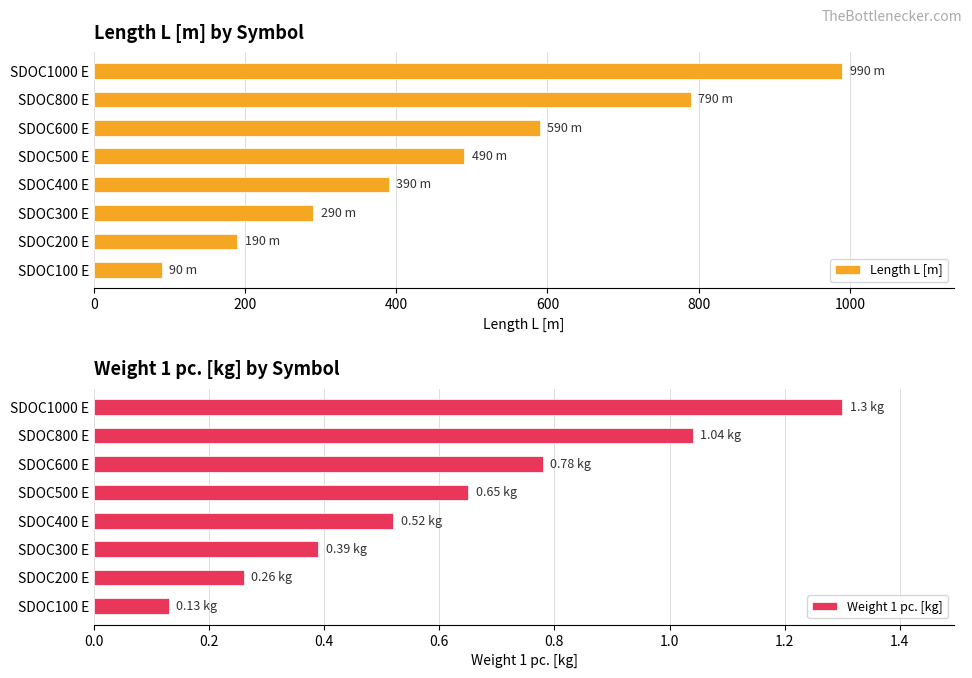

Which series has the widest spread of values?

Length L [m]